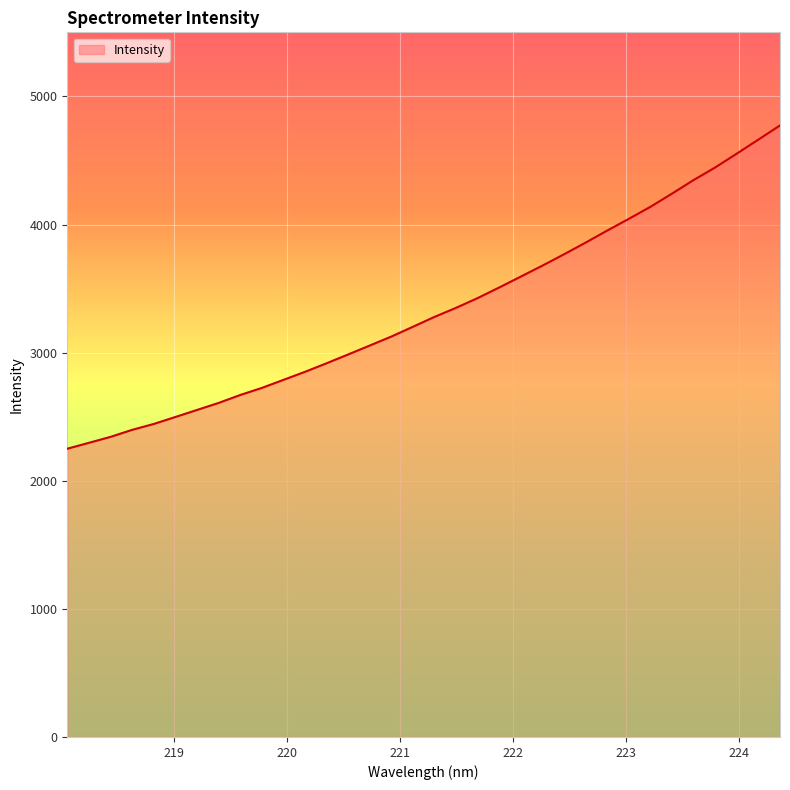

What is the greatest value displayed?

4773.2